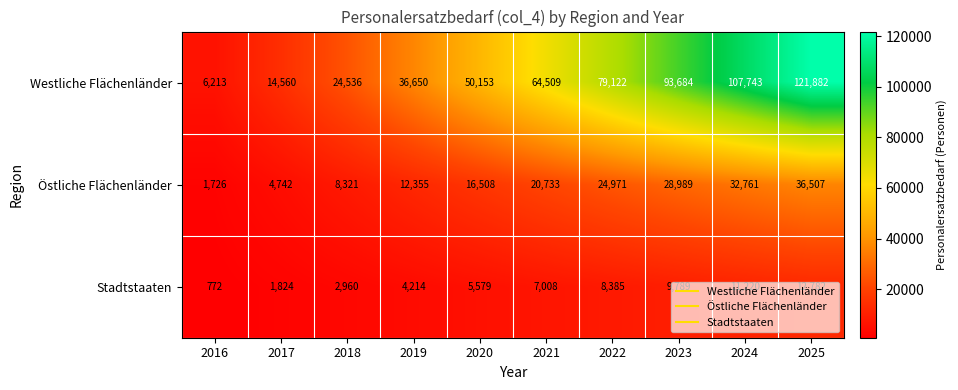

Which series has the largest range (max minus min)?

Westliche Flächenländer